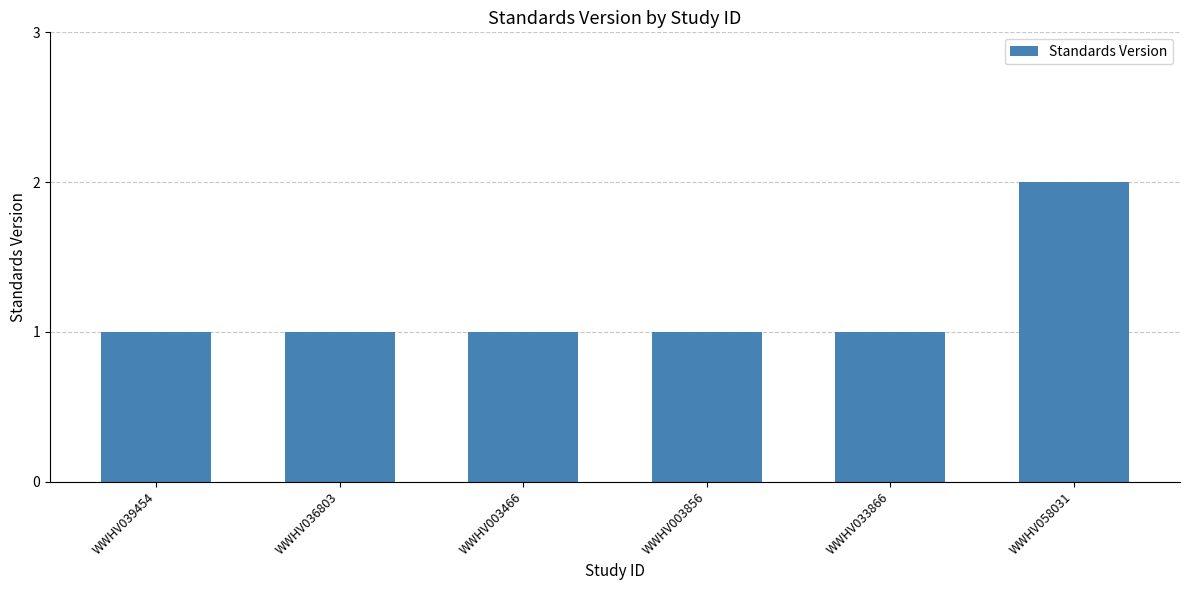

What is the label of the 1st bar from the right?

WWHV058031